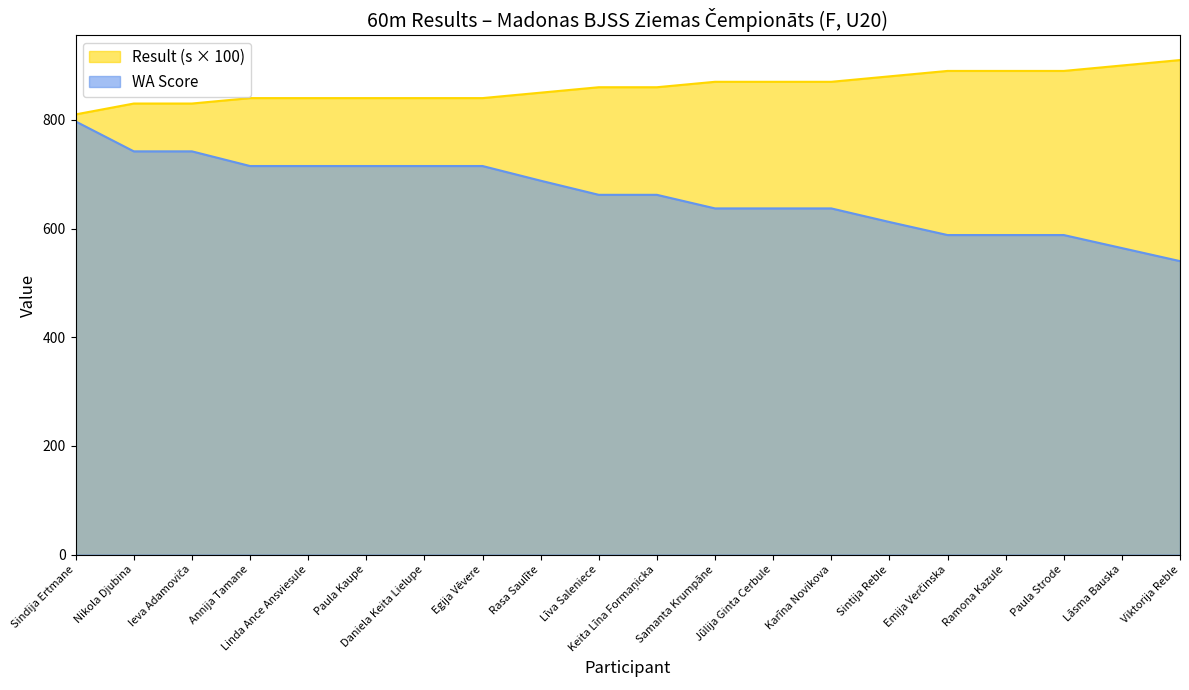

True or false: WA Score has a value of 1138.7 at Paula Kaupe.

False